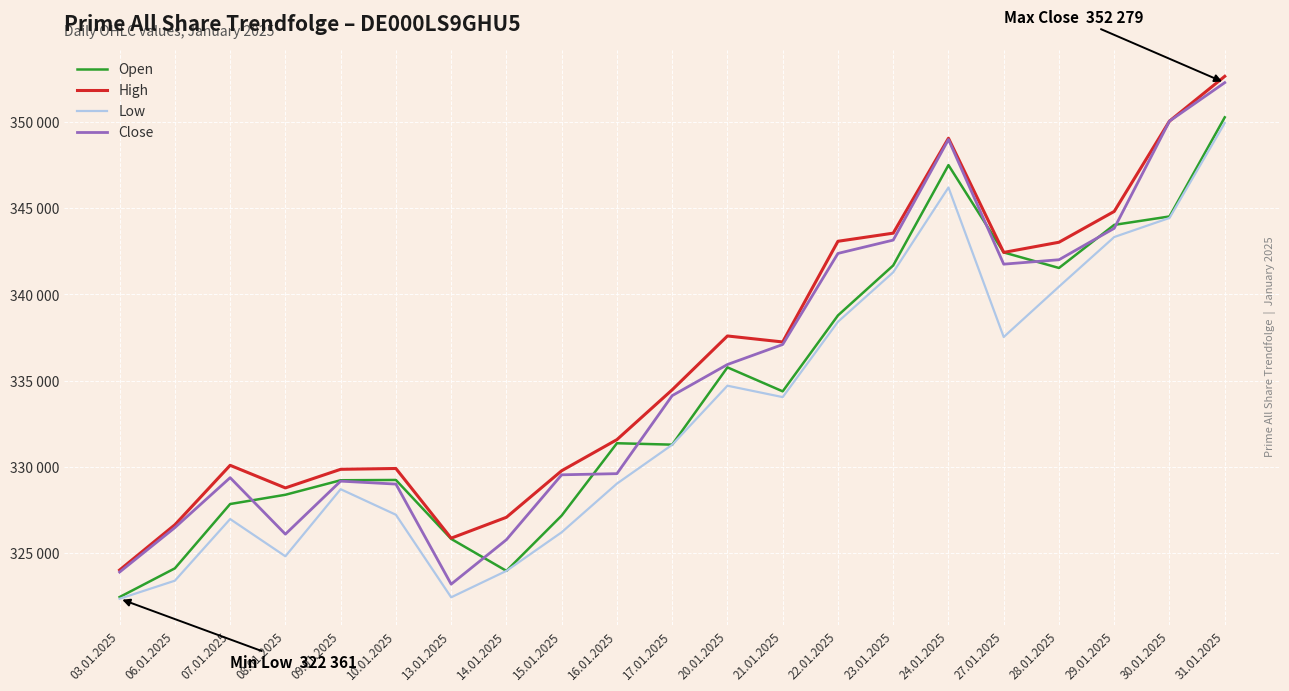

Which series has the largest range (max minus min)?

Close